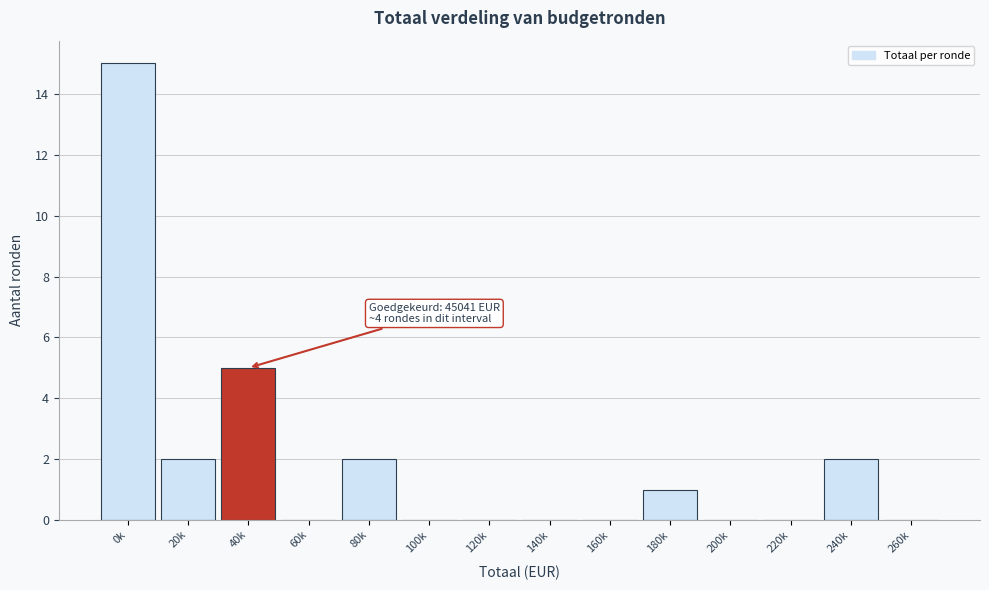

Reading left to right, what are all the values shown in this chart?

0k=15	20k=2	40k=5	60k=0	80k=2	100k=0	120k=0	140k=0	160k=0	180k=1	200k=0	220k=0	240k=2	260k=0